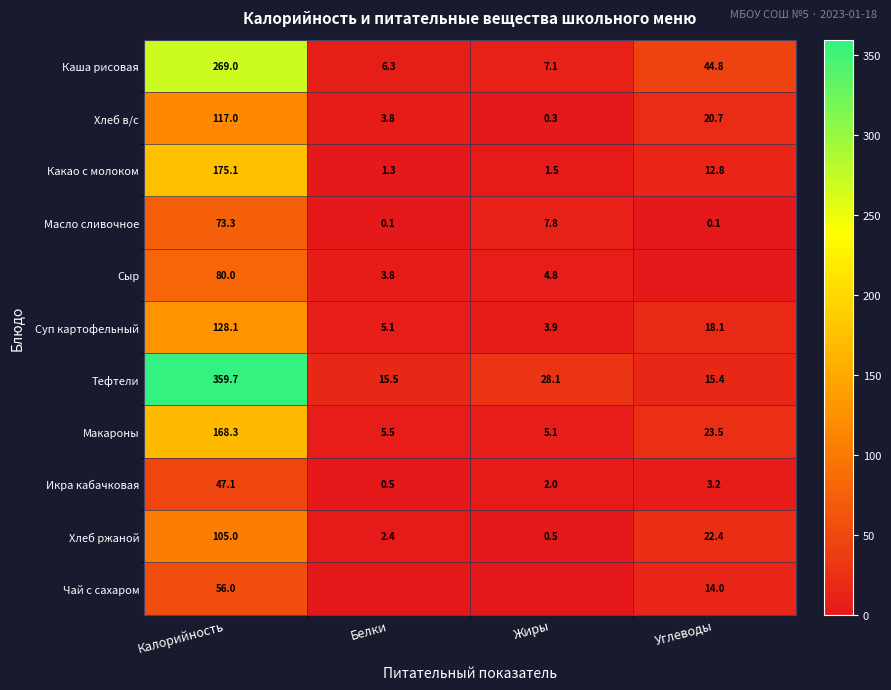

Is the value of Суп картофельный at Белки greater than the value of Хлеб в/с at Белки?

Yes